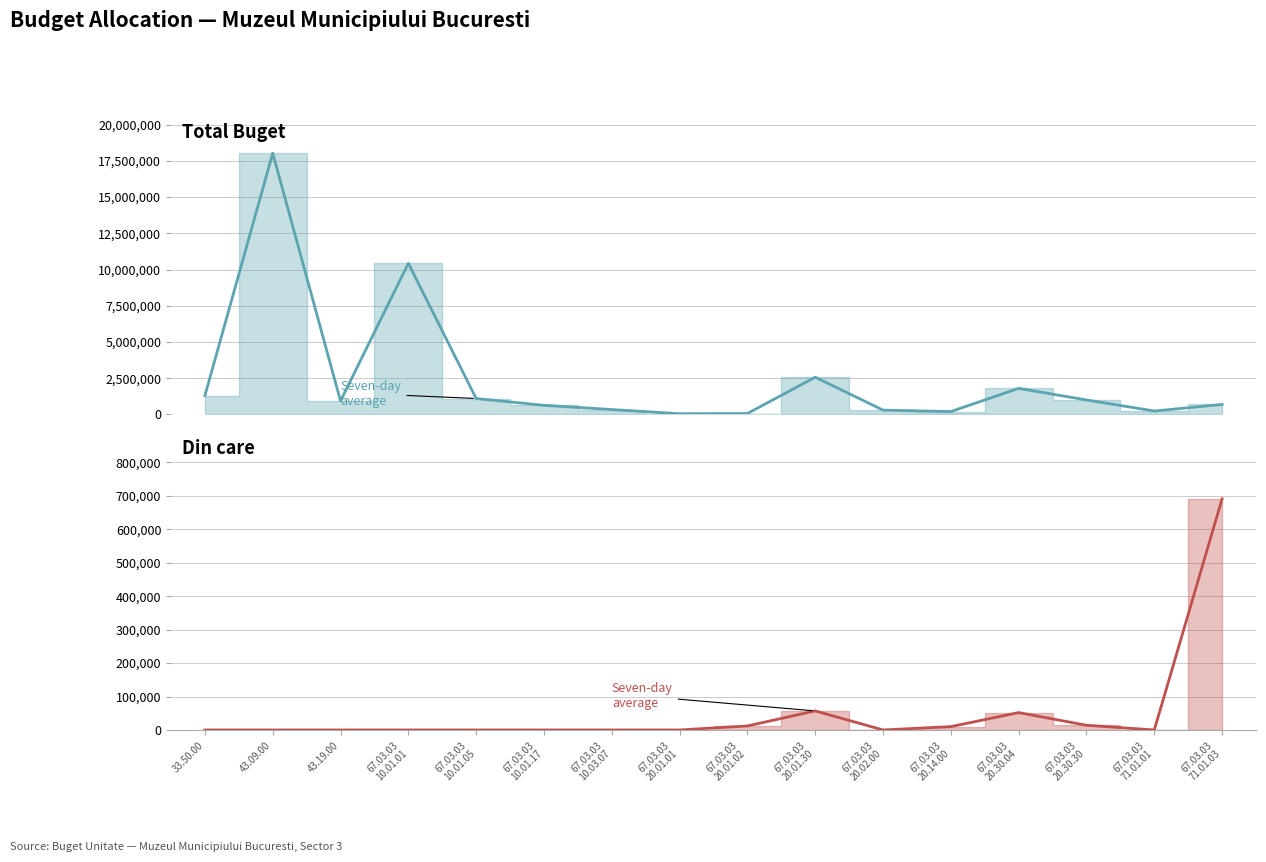

What is the maximum value for Total Buget?

18031000